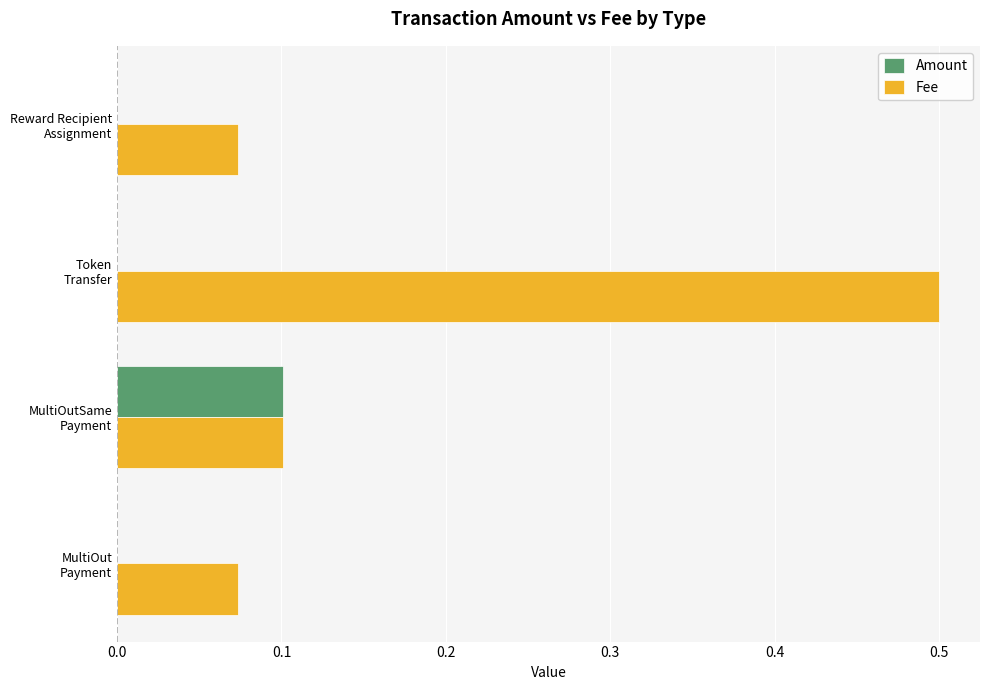

How many series are shown in this chart?

2